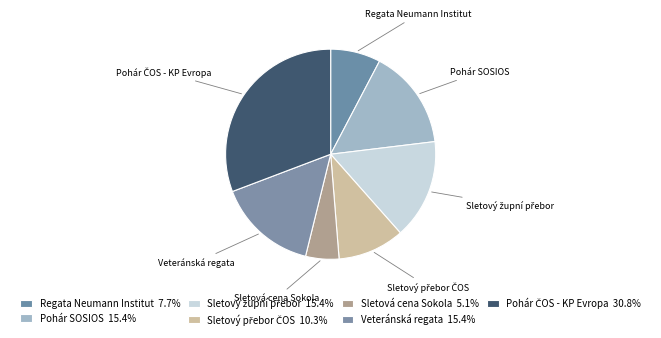

How many segments does this pie chart have?

7